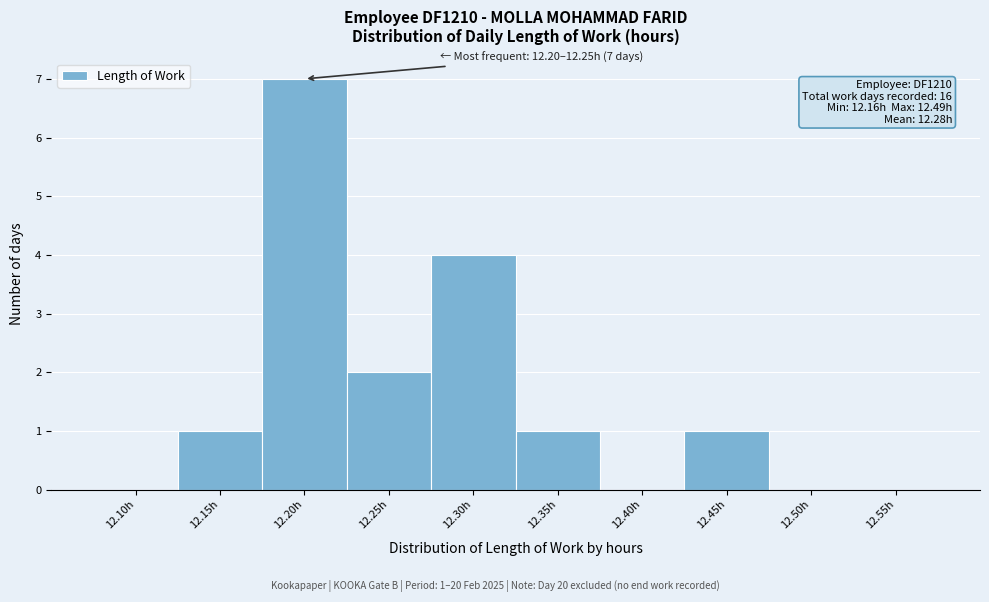

Reading right to left, extract all data points from this chart.

12.55h=0	12.50h=0	12.45h=1	12.40h=0	12.35h=1	12.30h=4	12.25h=2	12.20h=7	12.15h=1	12.10h=0